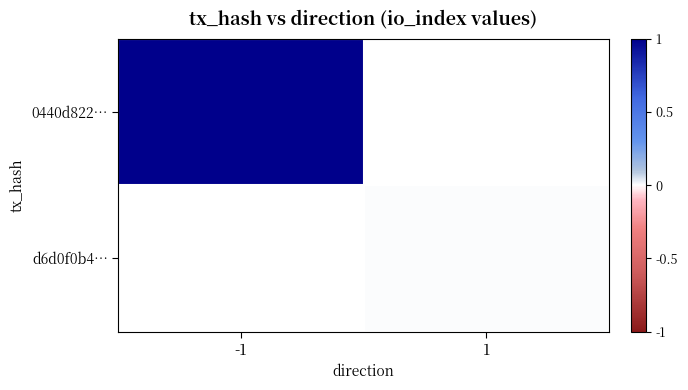

At how many categories does at least one series exceed 0?

1